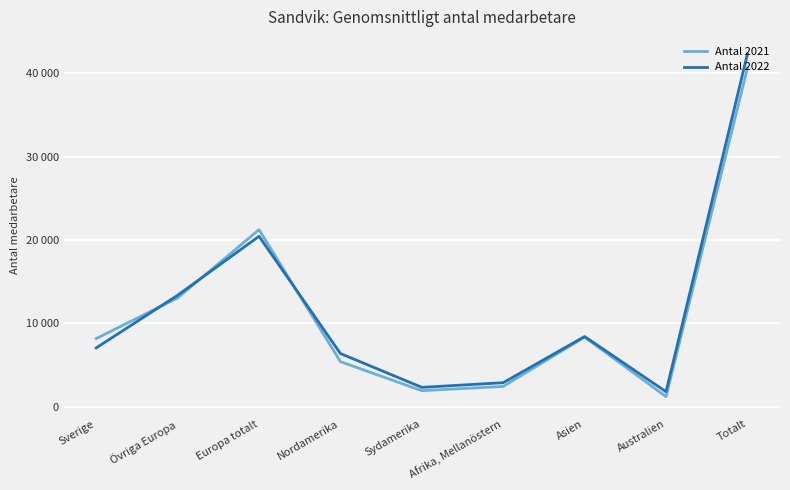

What is the total value across all series at Afrika, Mellanöstern?

5343